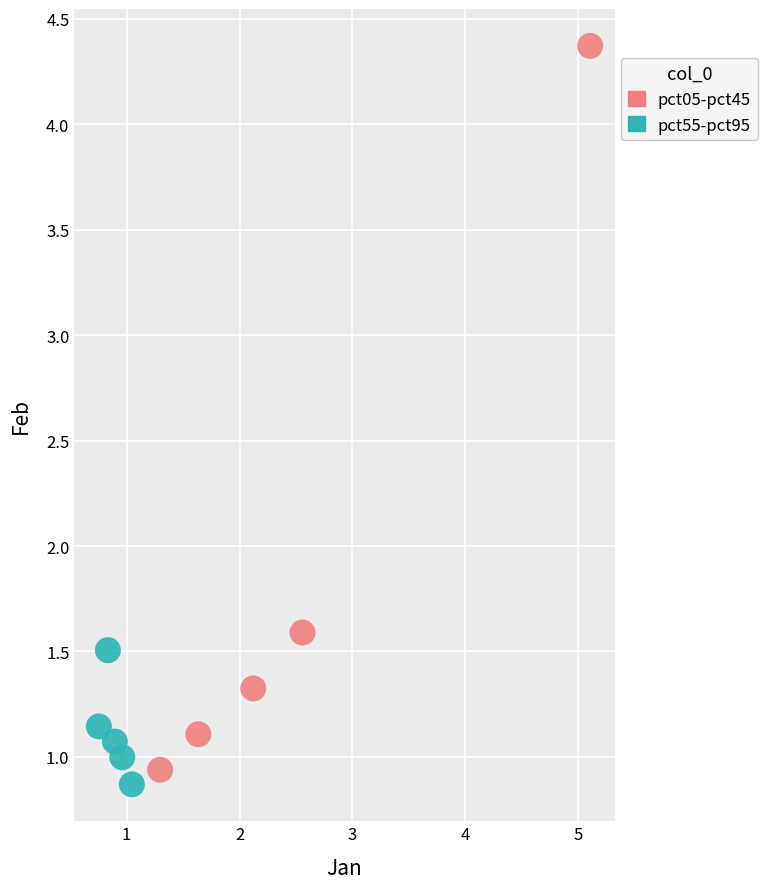

Which series reaches the maximum Y coordinate?

pct05-pct45